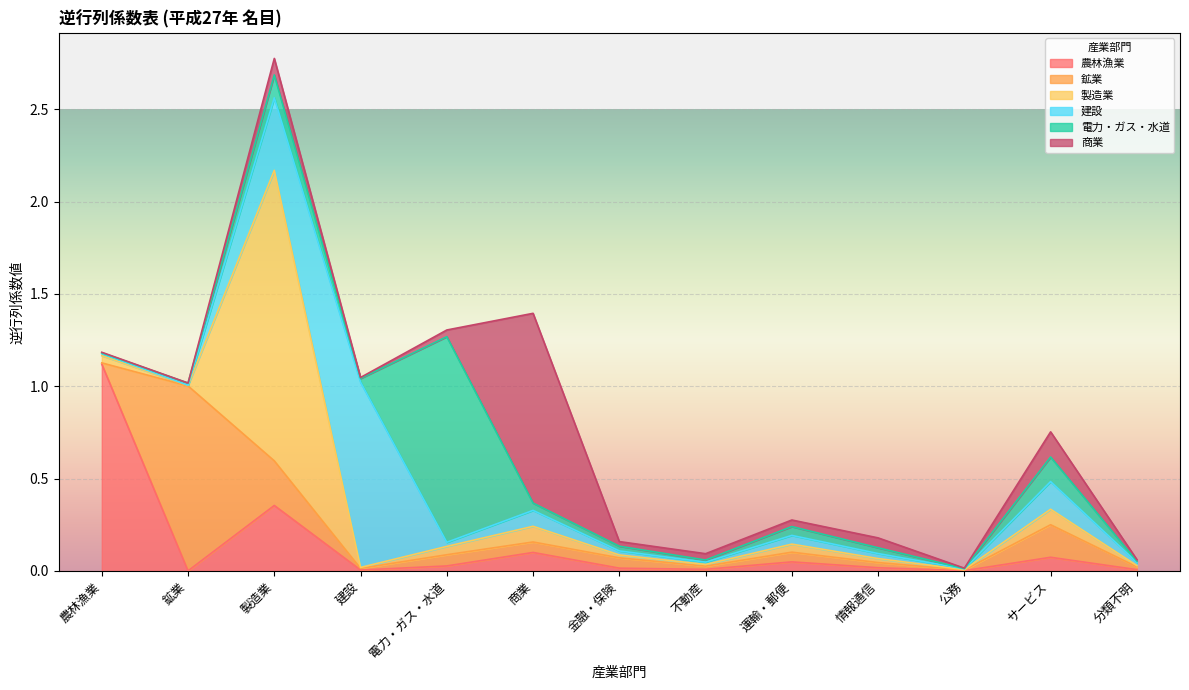

Reading left to right, extract all data points from this chart.

農林漁業: 農林漁業=1.1	鉱業=0.0	製造業=0.4	建設=0.0	電力・ガス・水道=0.0	商業=0.1	金融・保険=0.0	不動産=0.0	運輸・郵便=0.0	情報通信=0.0	公務=0.0	サービス=0.1	分類不明=0.0
鉱業: 農林漁業=0.0	鉱業=1.0	製造業=0.2	建設=0.0	電力・ガス・水道=0.1	商業=0.1	金融・保険=0.1	不動産=0.0	運輸・郵便=0.1	情報通信=0.0	公務=0.0	サービス=0.2	分類不明=0.0
製造業: 農林漁業=0.0	鉱業=0.0	製造業=1.6	建設=0.0	電力・ガス・水道=0.0	商業=0.1	金融・保険=0.0	不動産=0.0	運輸・郵便=0.0	情報通信=0.0	公務=0.0	サービス=0.1	分類不明=0.0
建設: 農林漁業=0.0	鉱業=0.0	製造業=0.4	建設=1.0	電力・ガス・水道=0.0	商業=0.1	金融・保険=0.0	不動産=0.0	運輸・郵便=0.0	情報通信=0.0	公務=0.0	サービス=0.1	分類不明=0.0
電力・ガス・水道: 農林漁業=0.0	鉱業=0.0	製造業=0.1	建設=0.0	電力・ガス・水道=1.1	商業=0.0	金融・保険=0.0	不動産=0.0	運輸・郵便=0.0	情報通信=0.0	公務=0.0	サービス=0.1	分類不明=0.0
商業: 農林漁業=0.0	鉱業=0.0	製造業=0.1	建設=0.0	電力・ガス・水道=0.0	商業=1.0	金融・保険=0.0	不動産=0.0	運輸・郵便=0.0	情報通信=0.1	公務=0.0	サービス=0.1	分類不明=0.0